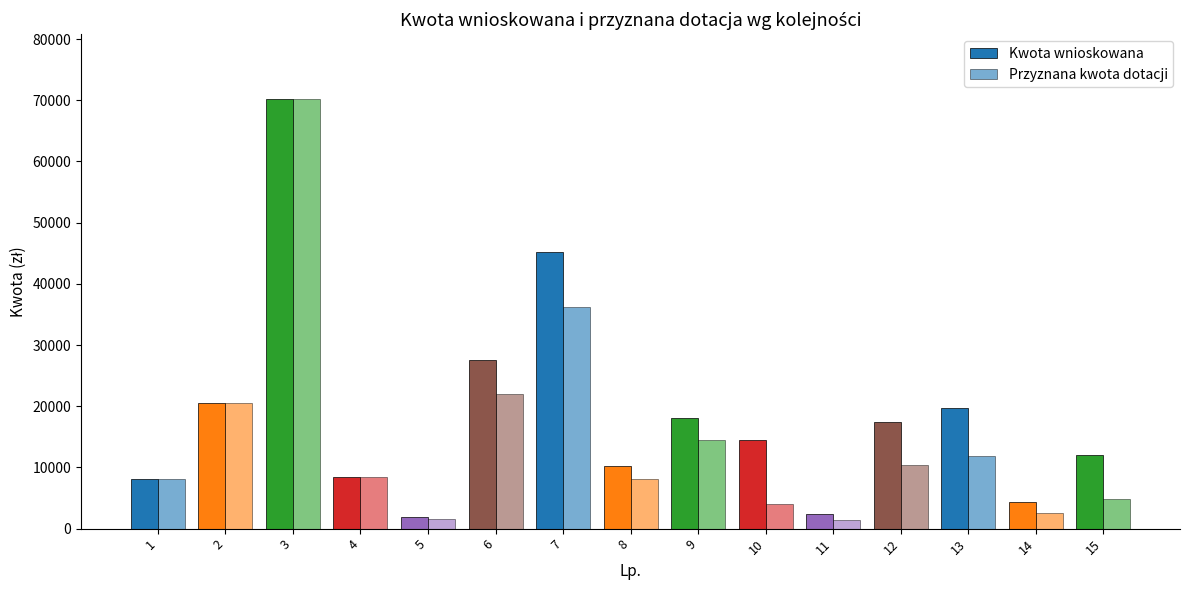

How many distinct data groups are displayed?

2